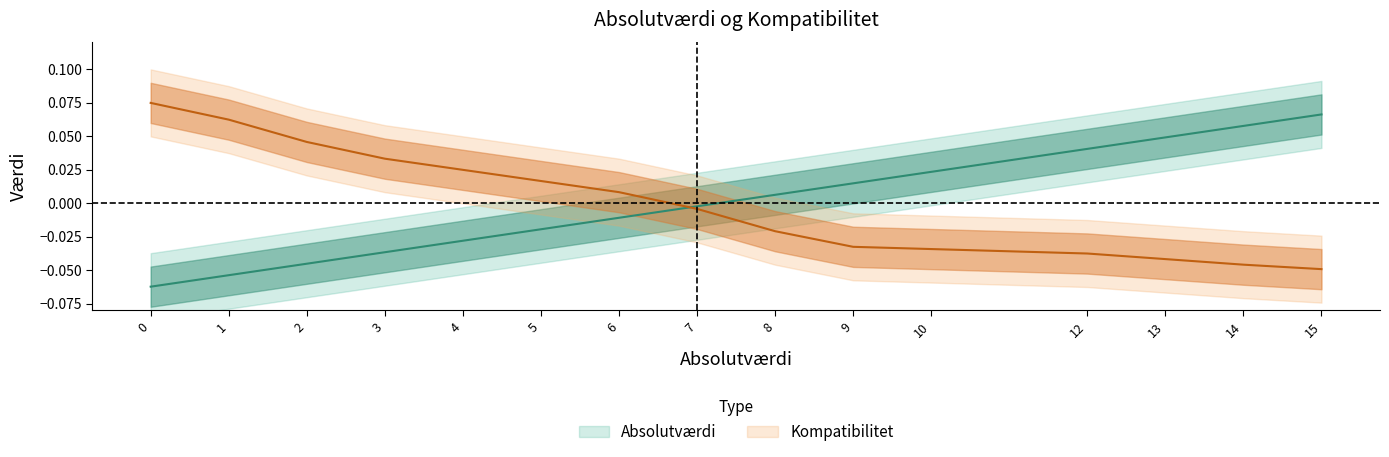

True or false: Absolutværdi has more than 1 points higher than both neighbors.

False